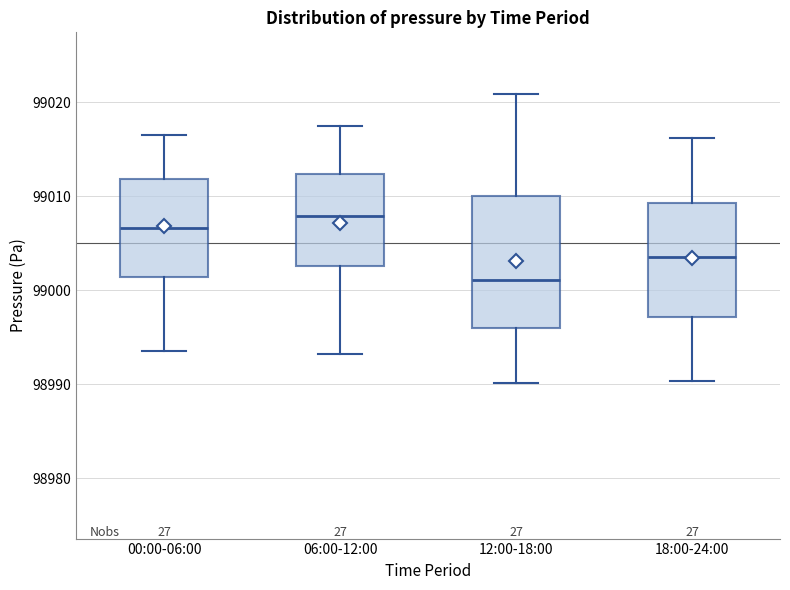

Reading left to right, read every box against the y-axis: the position of its median line, the range the box covers, and the ends of its whiskers. The values are not printed on the chart, so give them approximately, as read against the axis.

00:00-06:00: median 99007, box 99001 to 99012, whiskers 98994 to 99017
06:00-12:00: median 99008, box 99003 to 99012, whiskers 98993 to 99017
12:00-18:00: median 99001, box 98996 to 99010, whiskers 98990 to 99021
18:00-24:00: median 99004, box 98997 to 99009, whiskers 98990 to 99016